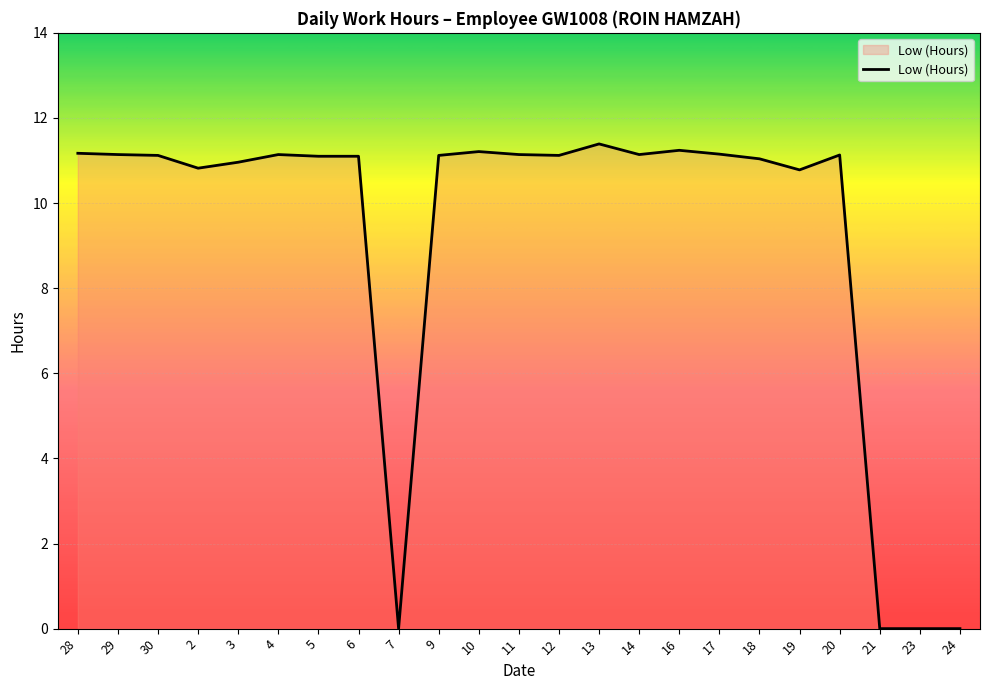

What is the difference between the maximum and minimum values?

11.4